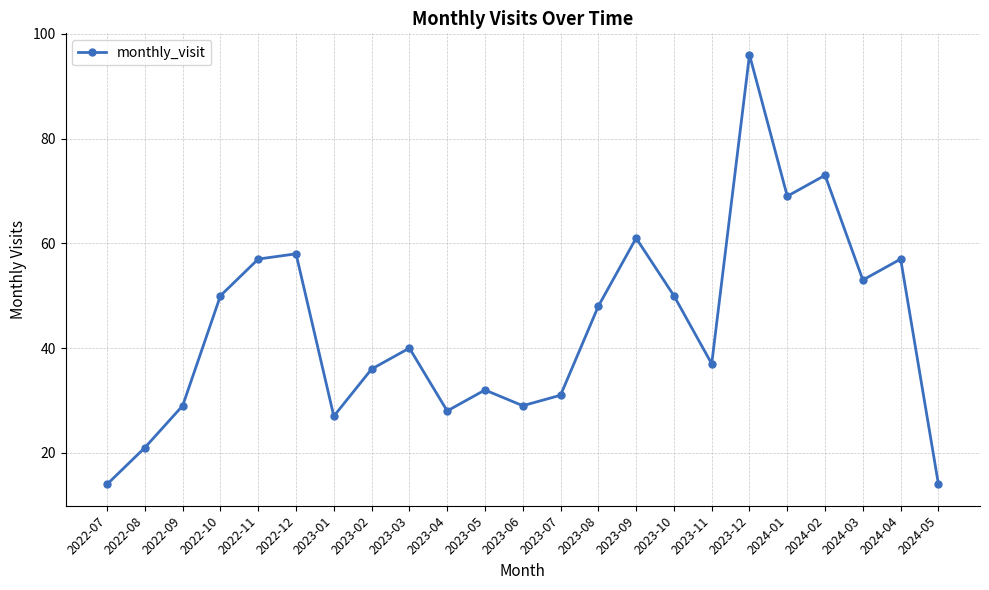

True or false: the data shows 29 at 2023-08.

False